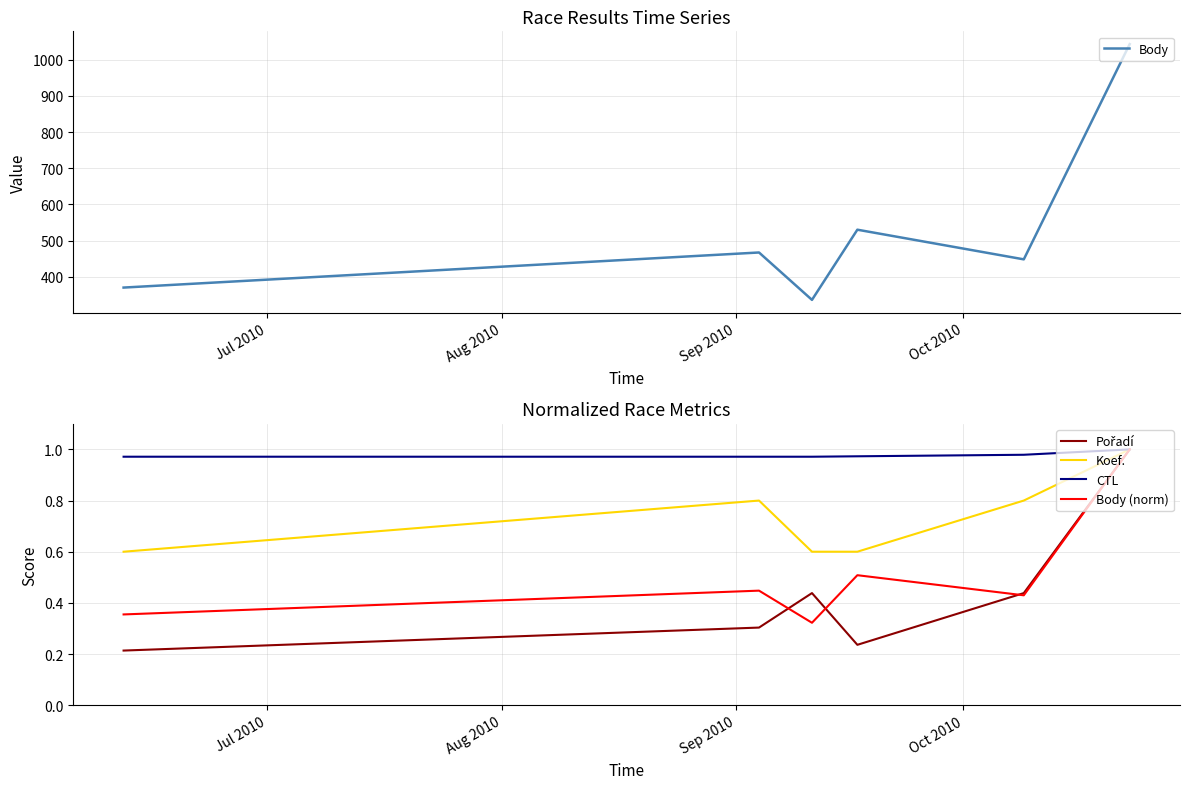

What is the minimum value shown in the chart?

0.2